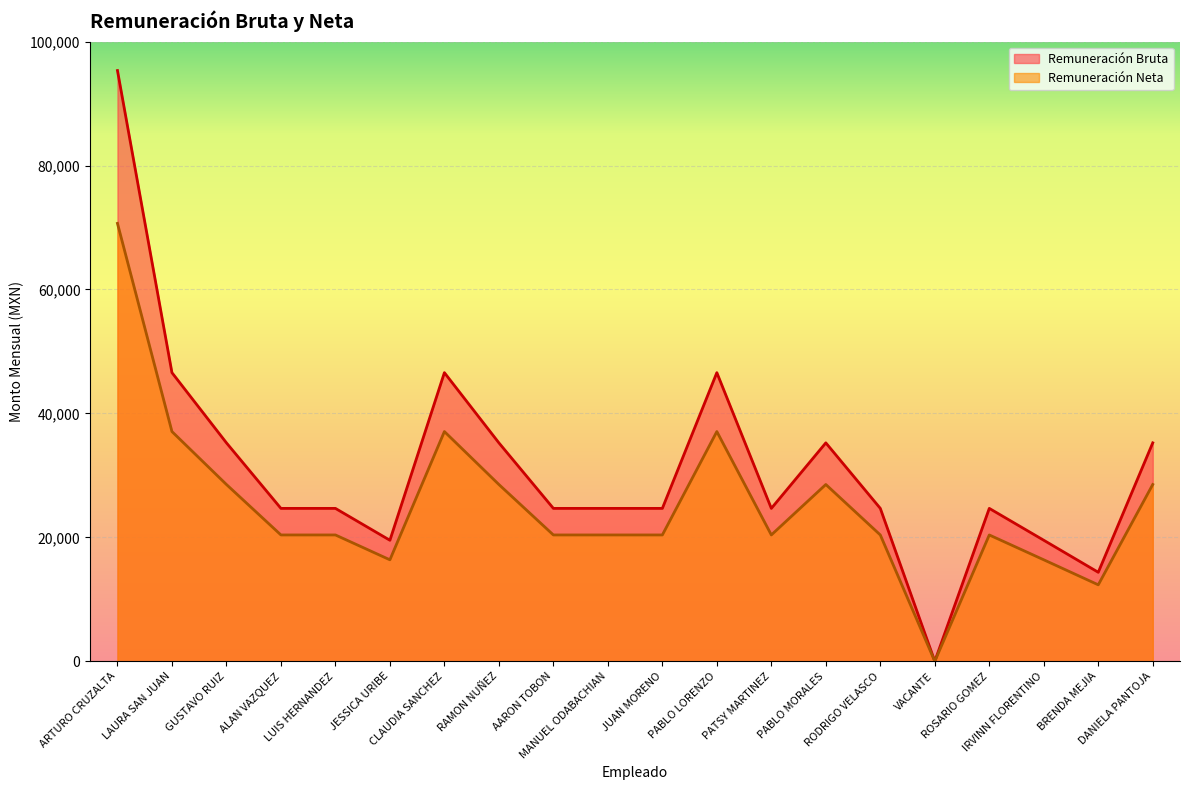

Rank the categories by Remuneración Bruta value from highest to lowest.

ARTURO CRUZALTA, LAURA SAN JUAN, CLAUDIA SANCHEZ, PABLO LORENZO, GUSTAVO RUIZ, RAMON NUÑEZ, PABLO MORALES, DANIELA PANTOJA, ALAN VAZQUEZ, LUIS HERNANDEZ, AARON TOBON, MANUEL ODABACHIAN, JUAN MORENO, PATSY MARTINEZ, RODRIGO VELASCO, ROSARIO GOMEZ, JESSICA URIBE, IRVINN FLORENTINO, BRENDA MEJIA, VACANTE